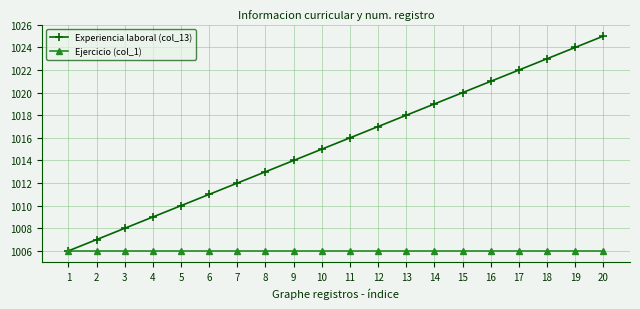

The Ejercicio (col_1) series shows 1006 at 5. True or false?

True